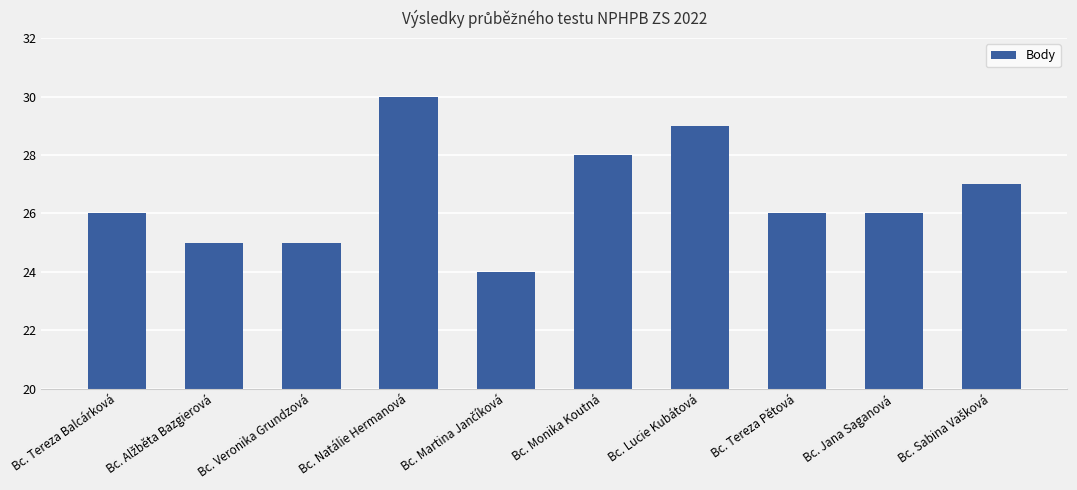

What is the change in value from Bc. Lucie Kubátová to Bc. Tereza Pětová?

-3